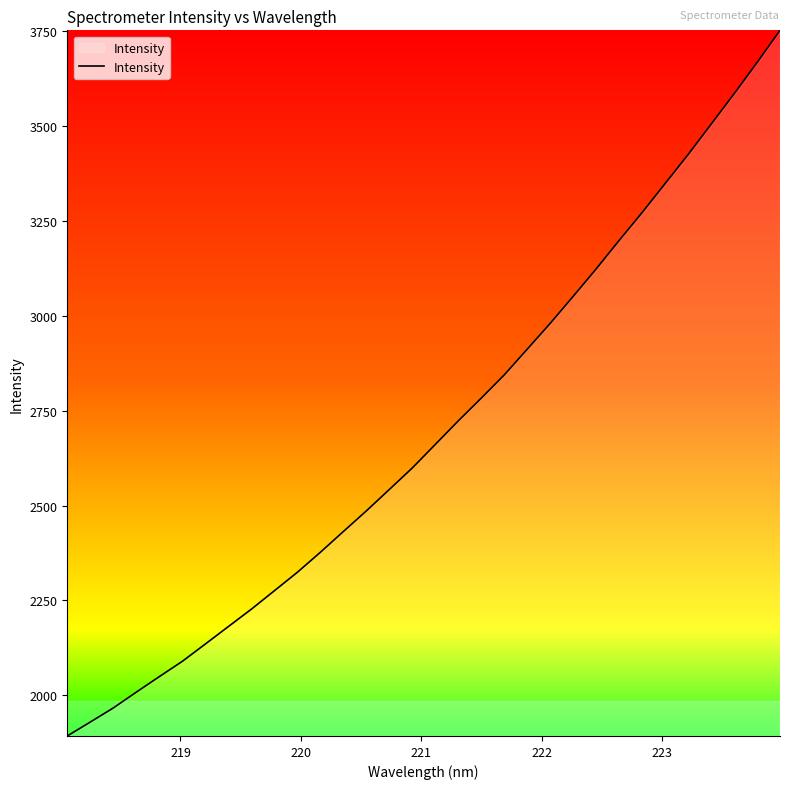

What is the difference between the maximum and minimum values?

1859.3